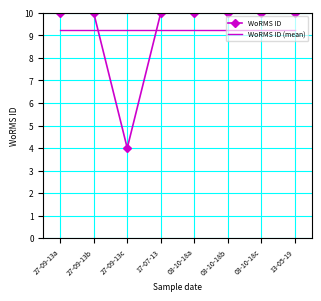

What is the total value across all series at 03-10-18a?

19.2